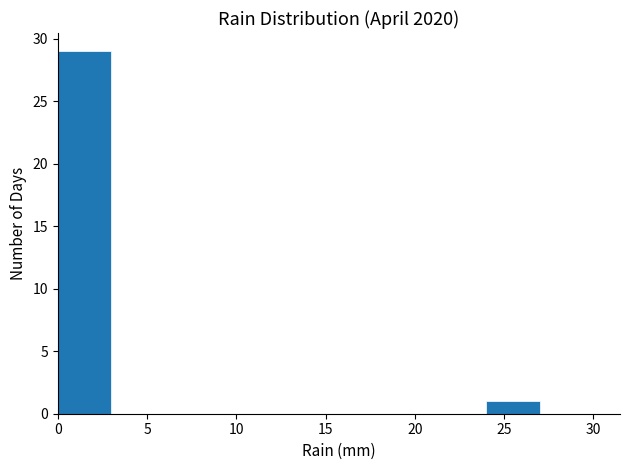

How tall is the bar that spans 0 to 3 on the x-axis? The values are not printed on the chart, so give them approximately, as read against the axis.

29